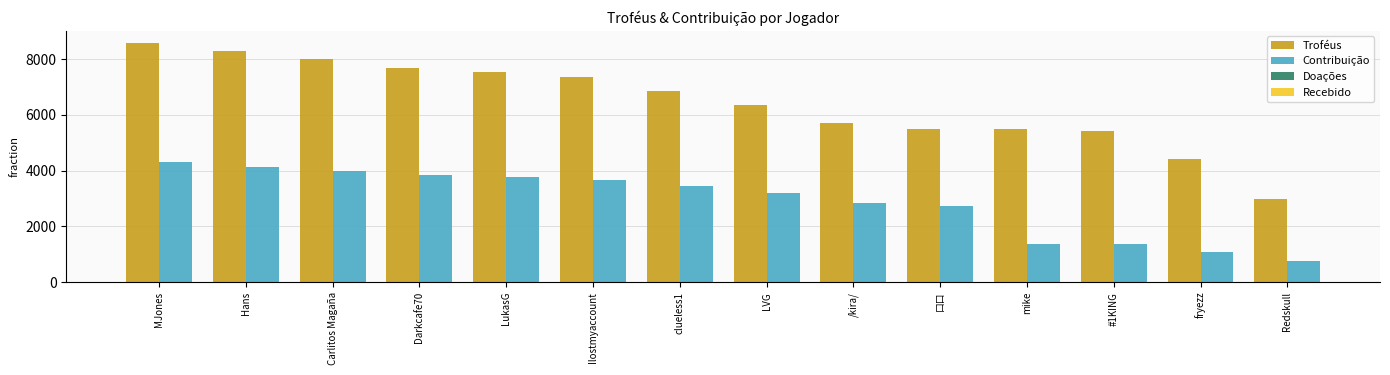

List the series in order of their peak value, highest first.

Troféus, Contribuição